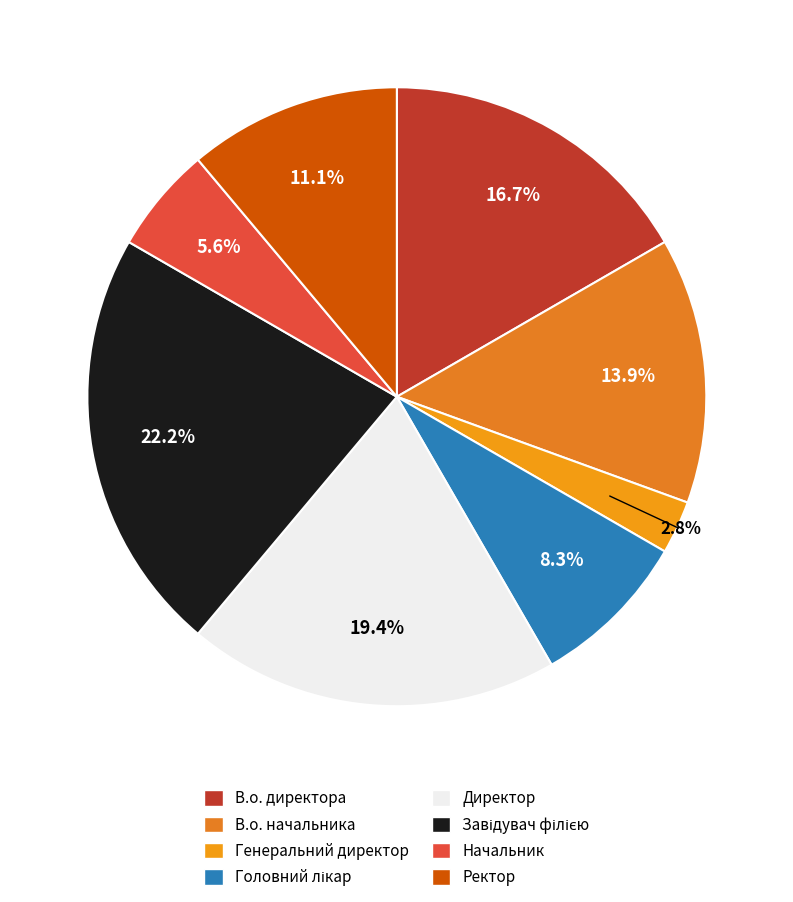

To the nearest percent, what is the difference between the largest and smallest slice percentages?

19%